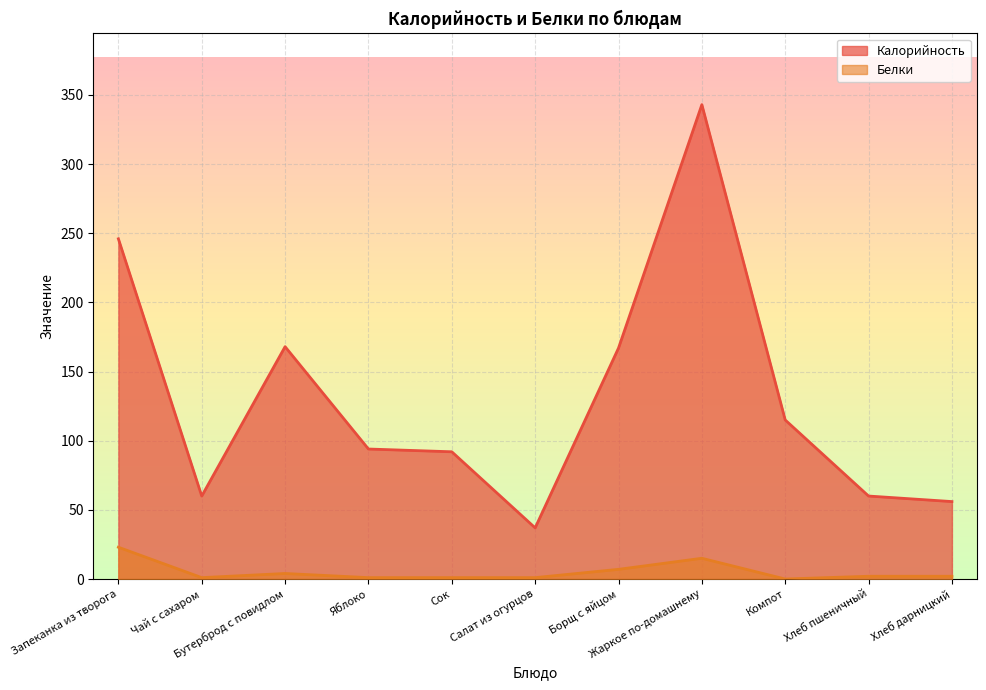

What is the lowest value of the Калорийность series?

37